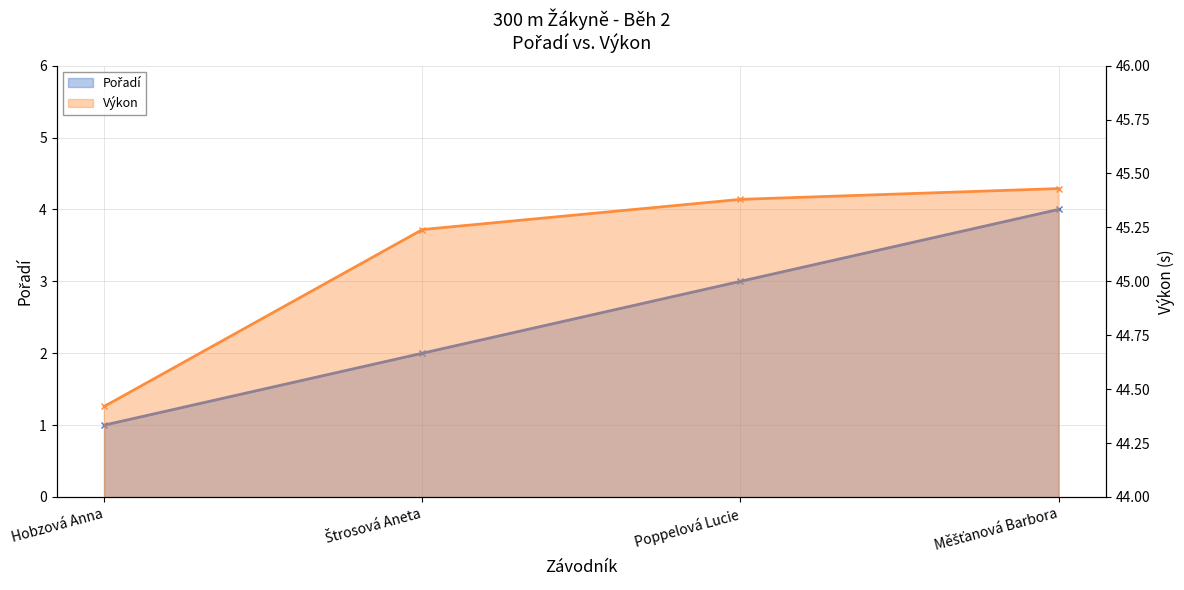

At which label is Výkon closest to 44?

Hobzová Anna